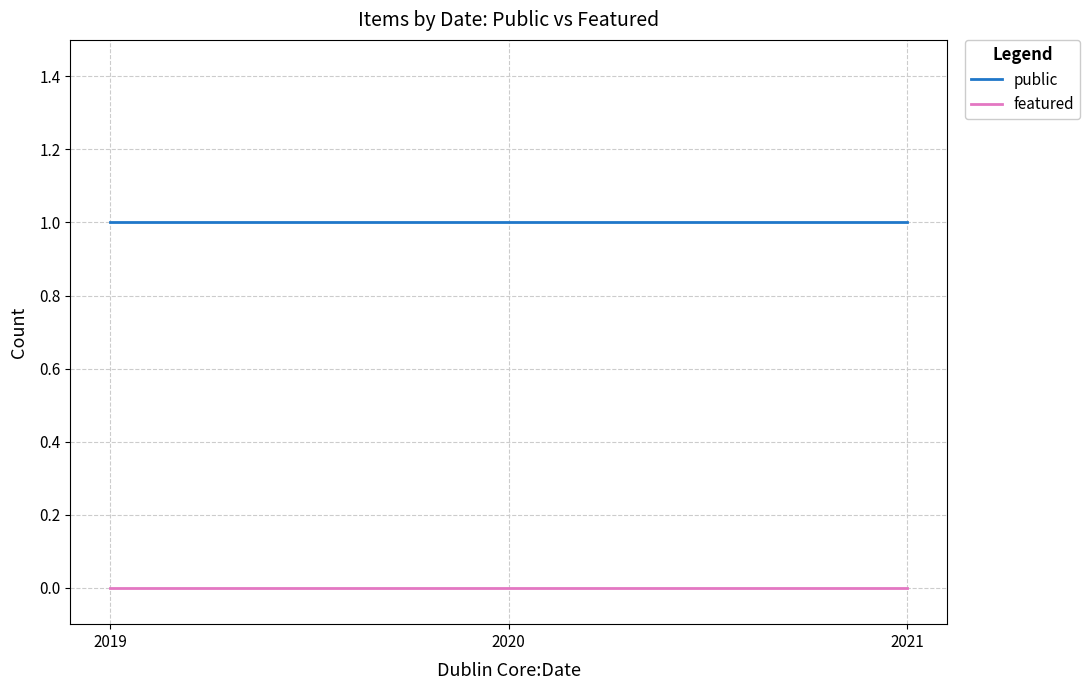

Which series has the largest total across all categories?

public